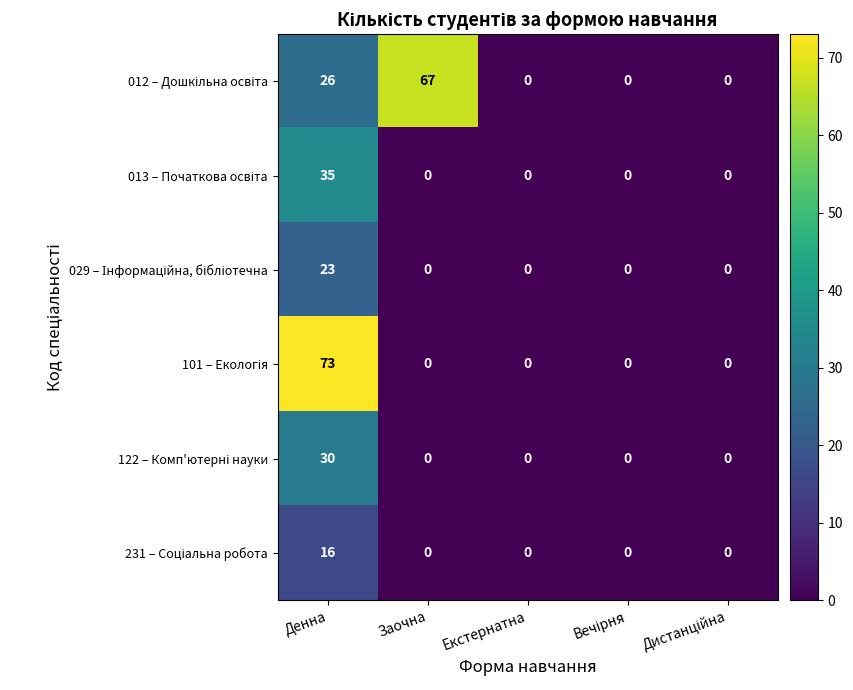

What is the difference between the highest and lowest values at Заочна?

67